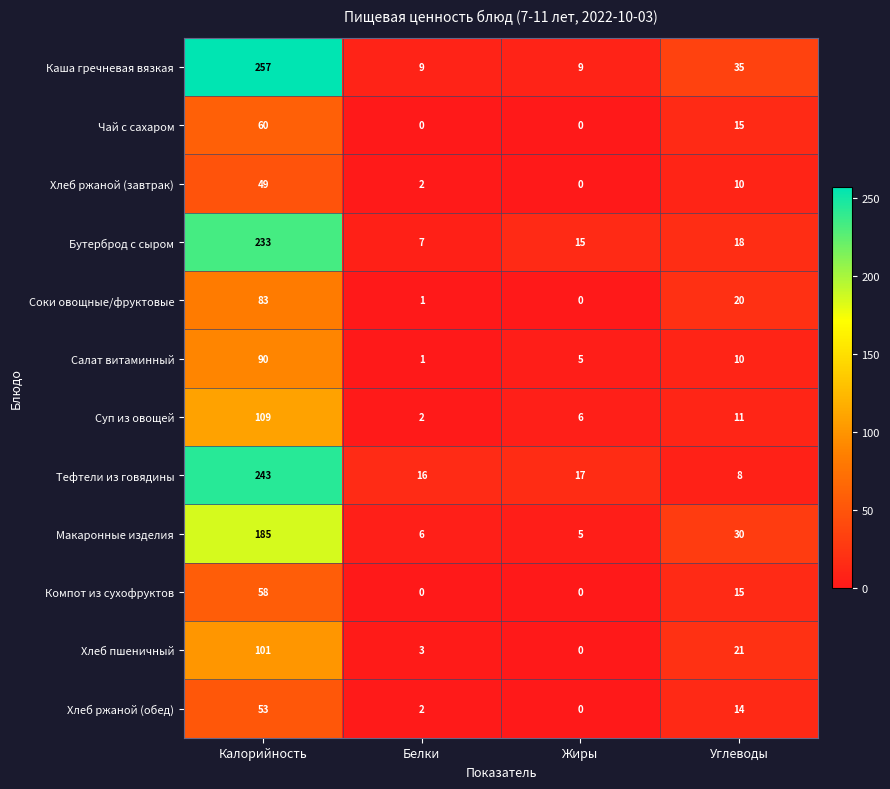

List the labels in order of Бутерброд с сыром value, smallest first.

Белки, Жиры, Углеводы, Калорийность